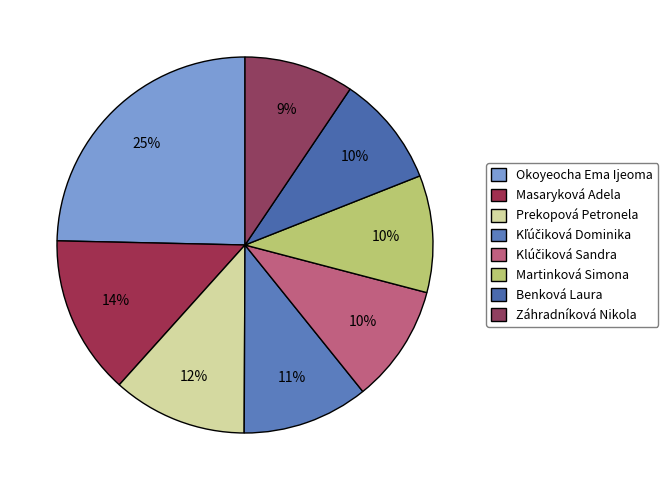

Is there any slice that represents more than half of the pie?

No